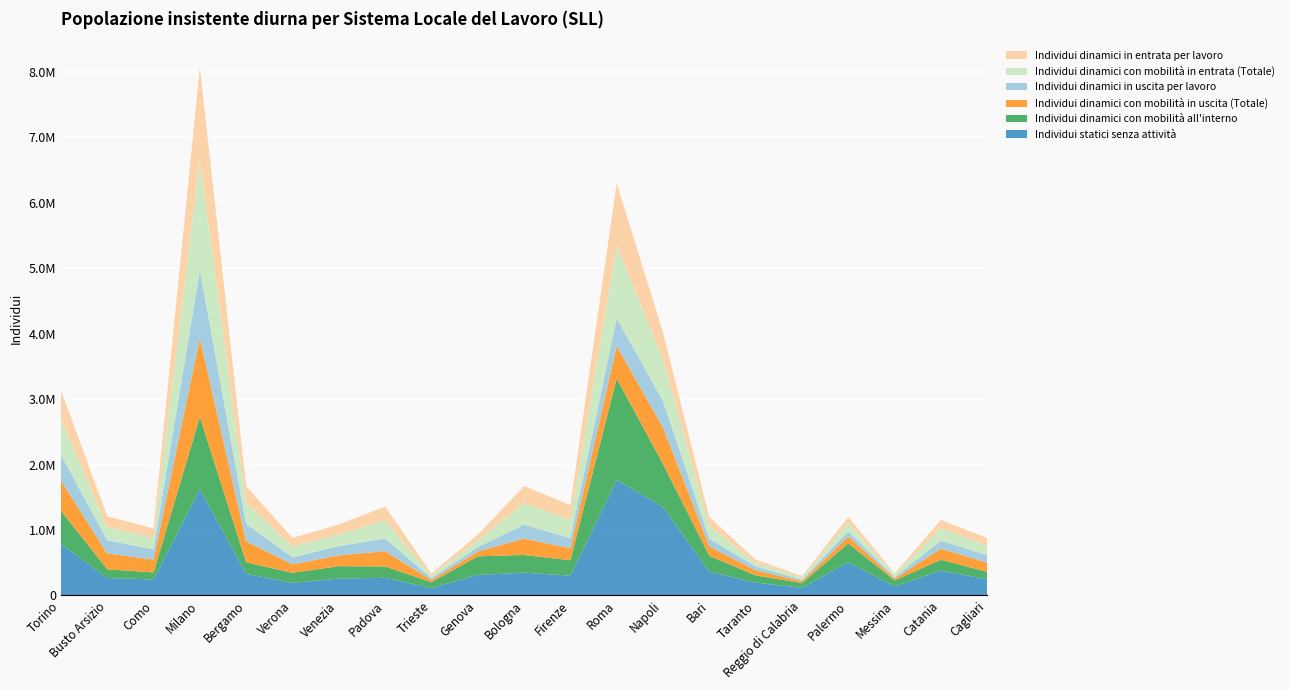

Reading left to right, list all the values displayed in this chart.

Individui statici senza attività: Torino=788450	Busto Arsizio=265927	Como=244142	Milano=1621727	Bergamo=329587	Verona=192856	Venezia=257401	Padova=269534	Trieste=111871	Genova=313499	Bologna=347437	Firenze=301777	Roma=1764338	Napoli=1351561	Bari=362104	Taranto=197614	Reggio di Calabria=115002	Palermo=504592	Messina=137970	Catania=377470	Cagliari=249143
Individui dinamici con mobilità all'interno: Torino=507005	Busto Arsizio=133362	Como=107188	Milano=1106835	Bergamo=175550	Verona=152785	Venezia=189477	Padova=172377	Trieste=90598	Genova=284288	Bologna=270876	Firenze=235658	Roma=1550512	Napoli=658028	Bari=242193	Taranto=108529	Reggio di Calabria=72845	Palermo=291235	Messina=91689	Catania=167120	Cagliari=110691
Individui dinamici con mobilità in uscita (Totale): Torino=459812	Busto Arsizio=241933	Como=195804	Milano=1208567	Bergamo=321523	Verona=128602	Venezia=165745	Padova=234603	Trieste=32854	Genova=75409	Bologna=249936	Firenze=182456	Roma=499400	Napoli=557874	Bari=146179	Taranto=76804	Reggio di Calabria=29897	Palermo=105246	Messina=26852	Catania=169841	Cagliari=140504
Individui dinamici in uscita per lavoro: Torino=393770	Busto Arsizio=202748	Como=156836	Milano=1033785	Bergamo=265652	Verona=107263	Venezia=141000	Padova=193889	Trieste=28930	Genova=65012	Bologna=215139	Firenze=154354	Roma=420264	Napoli=403634	Bari=116838	Taranto=60088	Reggio di Calabria=21288	Palermo=78949	Messina=22236	Catania=122657	Cagliari=112211
Individui dinamici con mobilità in entrata (Totale): Torino=550150	Busto Arsizio=198235	Como=177248	Milano=1669344	Bergamo=318526	Verona=164816	Venezia=181276	Padova=276452	Trieste=40039	Genova=103035	Bologna=327226	Firenze=279581	Roma=1105144	Napoli=628411	Bari=189732	Taranto=57452	Reggio di Calabria=30856	Palermo=128266	Messina=36810	Catania=190611	Cagliari=150568
Individui dinamici in entrata per lavoro: Torino=441094	Busto Arsizio=167065	Como=143267	Milano=1427345	Bergamo=259404	Verona=132708	Venezia=150021	Padova=211799	Trieste=30175	Genova=85431	Bologna=261970	Firenze=226691	Roma=959547	Napoli=421866	Bari=138530	Taranto=48186	Reggio di Calabria=23952	Palermo=89578	Messina=20444	Catania=127362	Cagliari=113744